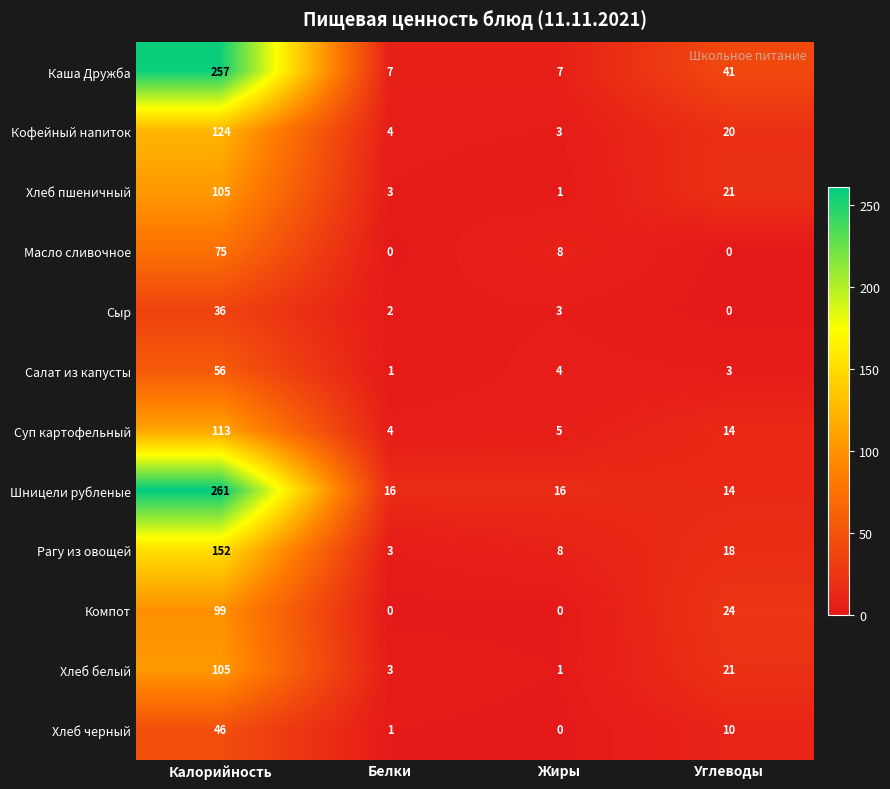

The value of Суп картофельный at Калорийность is 113. True or false?

True